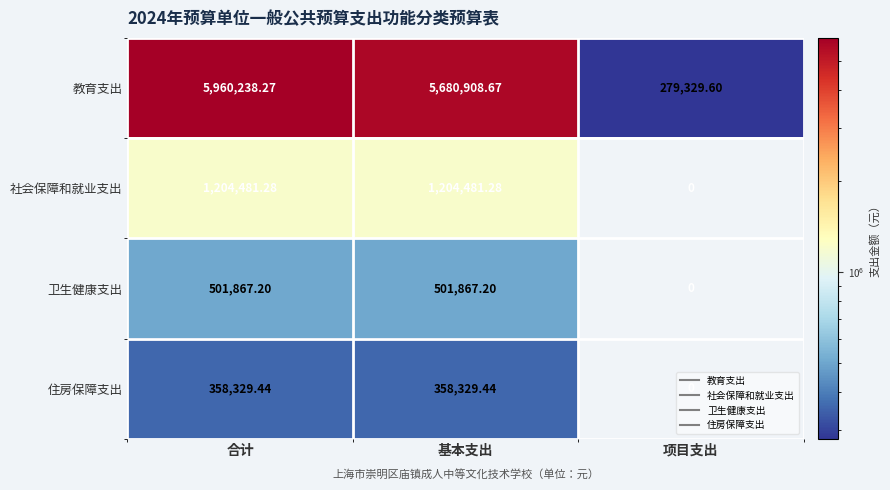

Where does the 教育支出 series first go above 5680908?

合计